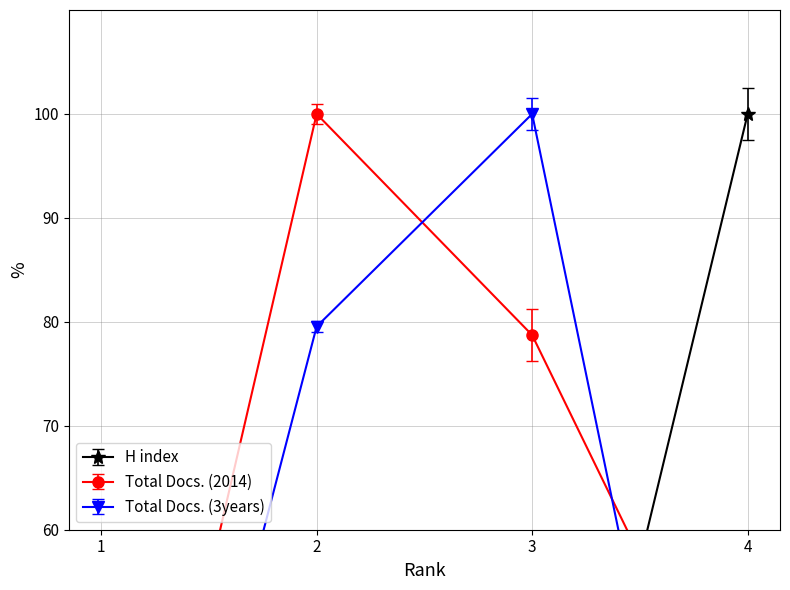

Where does the H index series first go above 17?

1